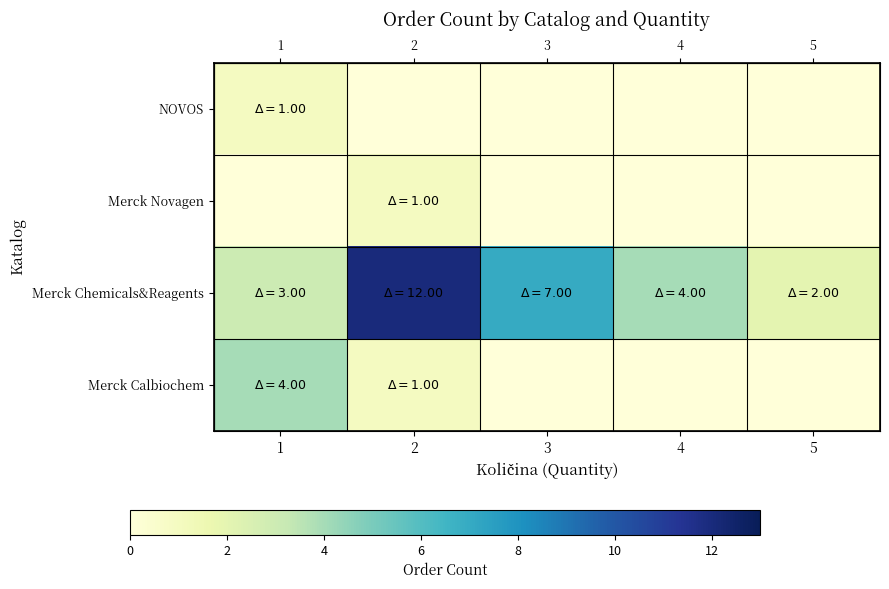

At which category is the sum across all series the highest?

2